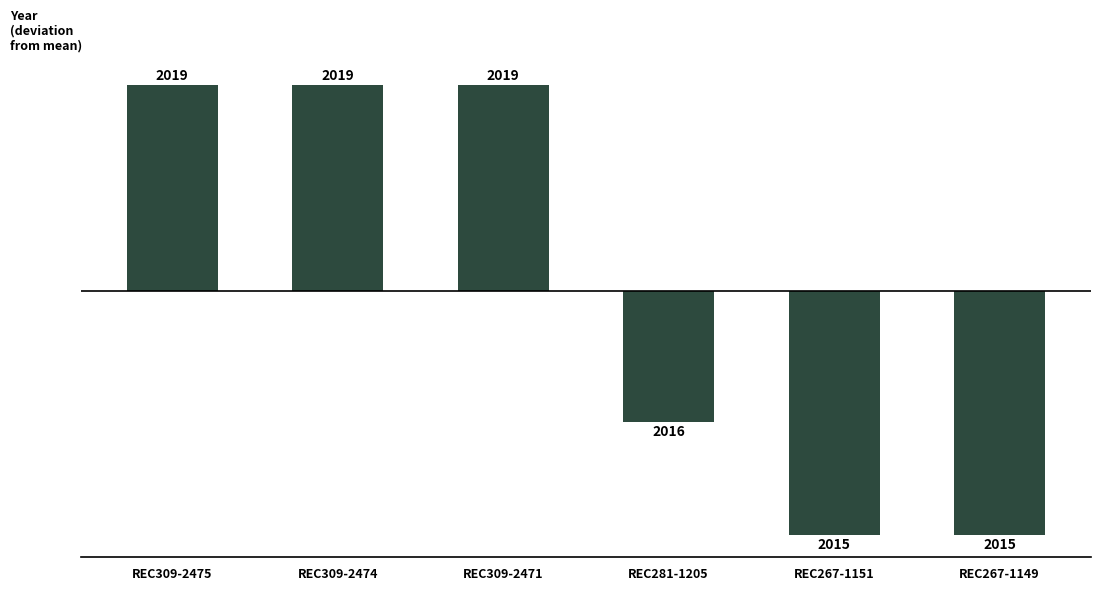

Reading left to right, transcribe all the data shown in this chart.

REC309-2475=1.8	REC309-2474=1.8	REC309-2471=1.8	REC281-1205=-1.2	REC267-1151=-2.2	REC267-1149=-2.2